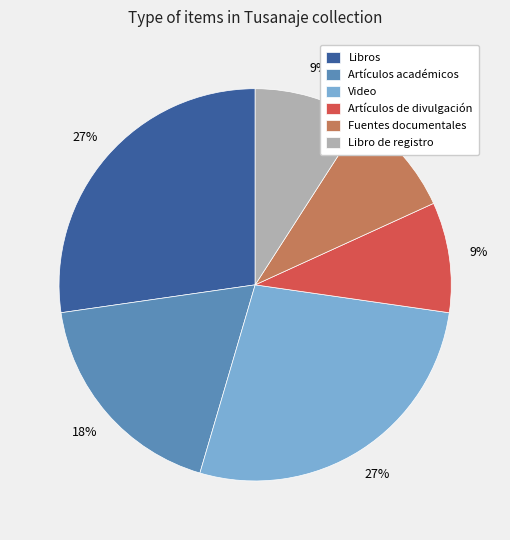

Count the number of slices in the pie.

6